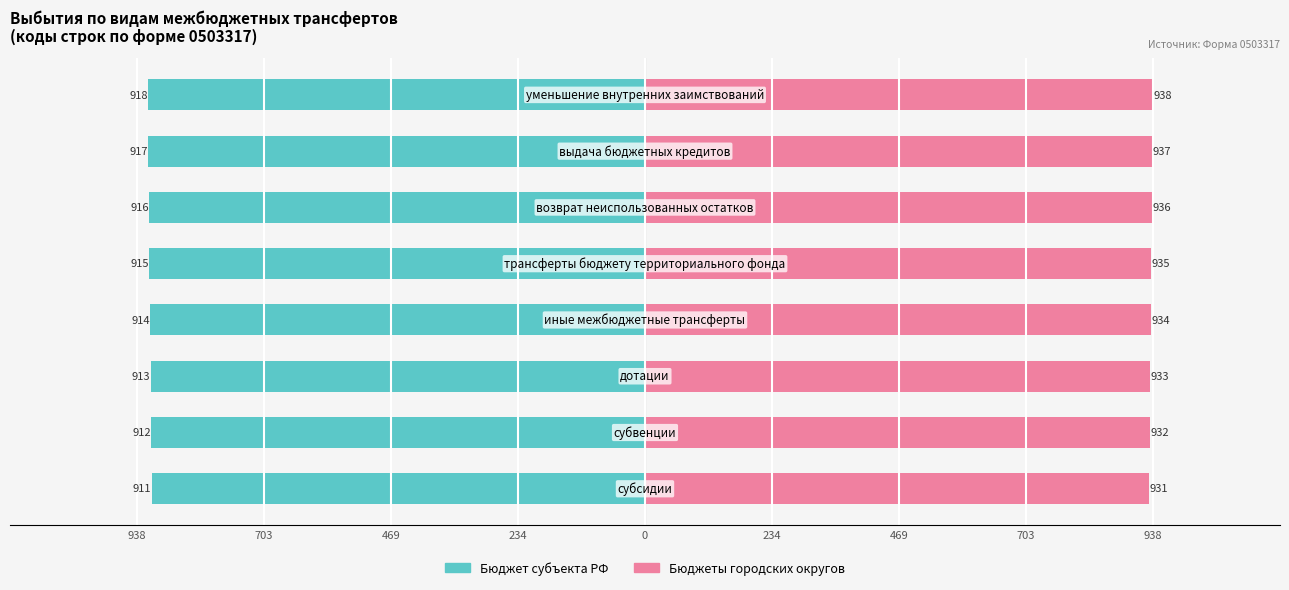

Reading left to right, transcribe all the data shown in this chart.

Бюджет субъекта РФ: 938=-911	703=-912	469=-913	234=-914	0=-915	234=-916	469=-917	703=-918
Бюджеты городских округов: 938=931	703=932	469=933	234=934	0=935	234=936	469=937	703=938